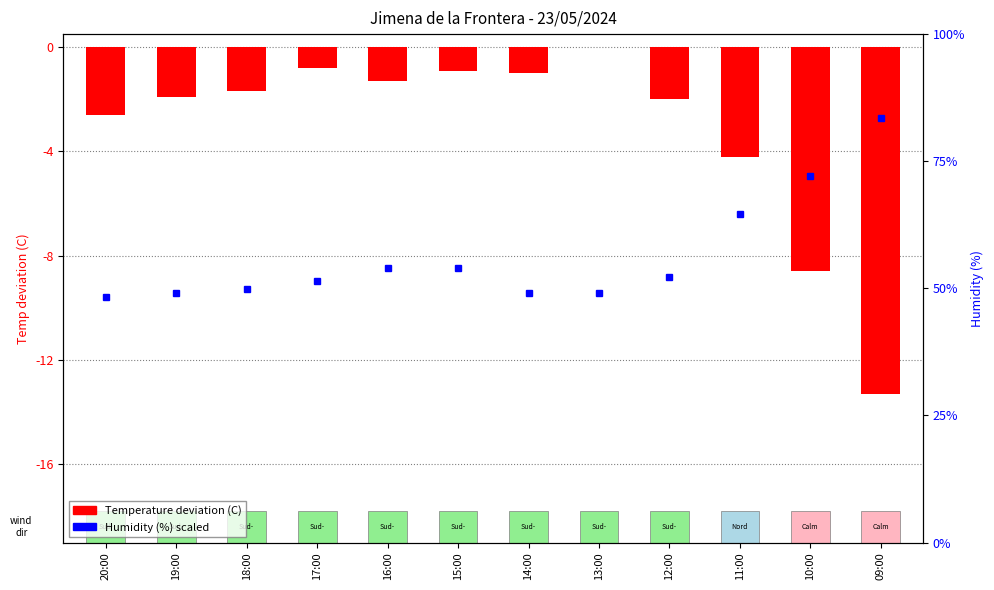

The chart shows a value of -0.2 at 14:00. True or false?

False